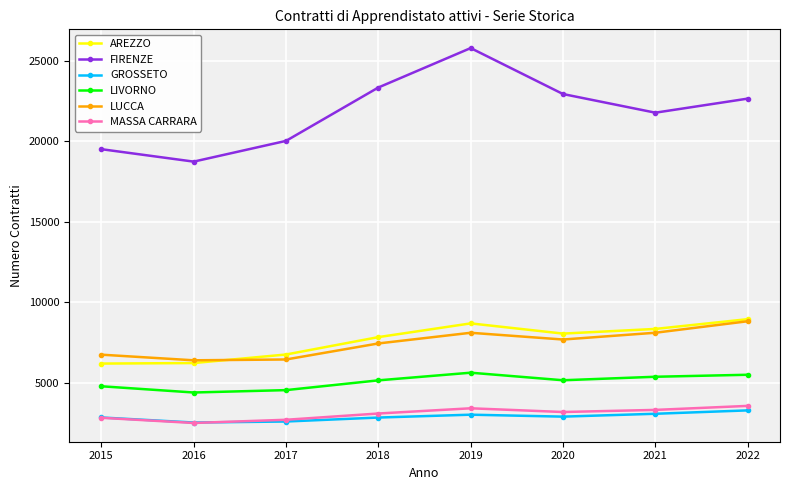

How many series are shown in this chart?

6